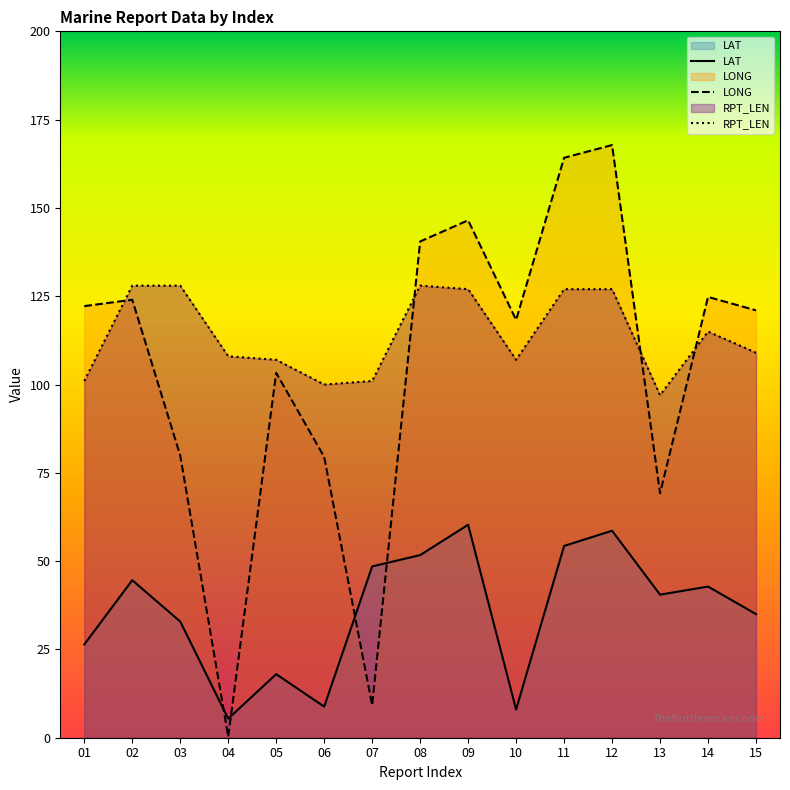

How many data points does each series have?

15